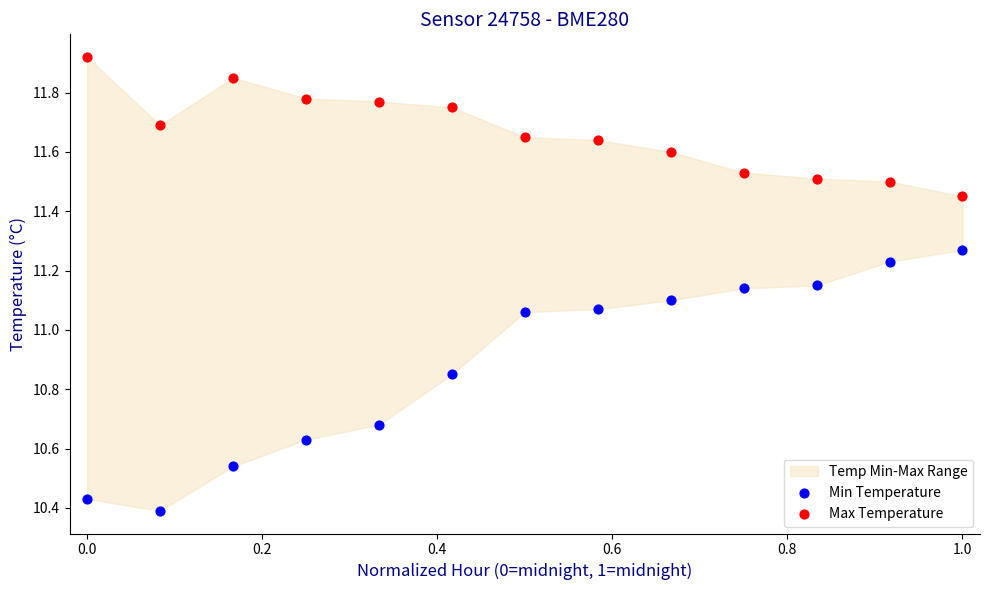

Which series reaches the minimum Y coordinate?

Min Temperature